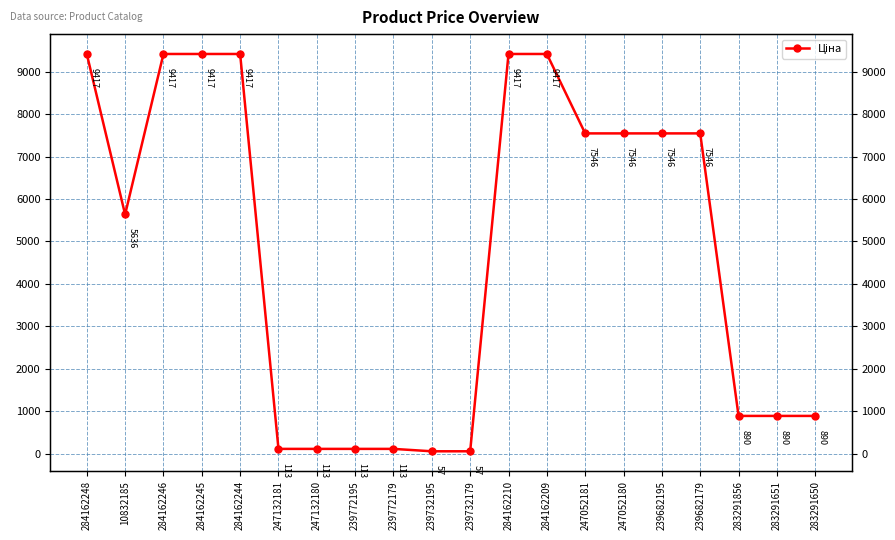

What is the ratio of the value at 284162244 to the value at 239772195?

83.1